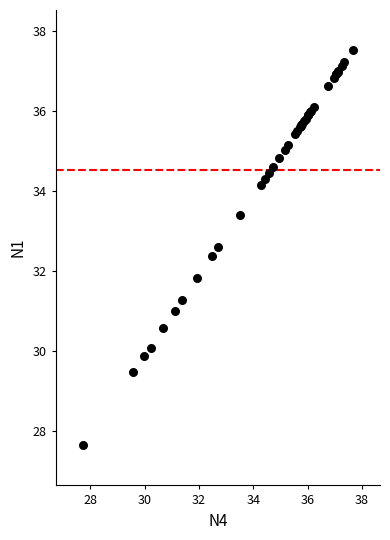

What Y value in the scatter plot is closest to 32?

31.8